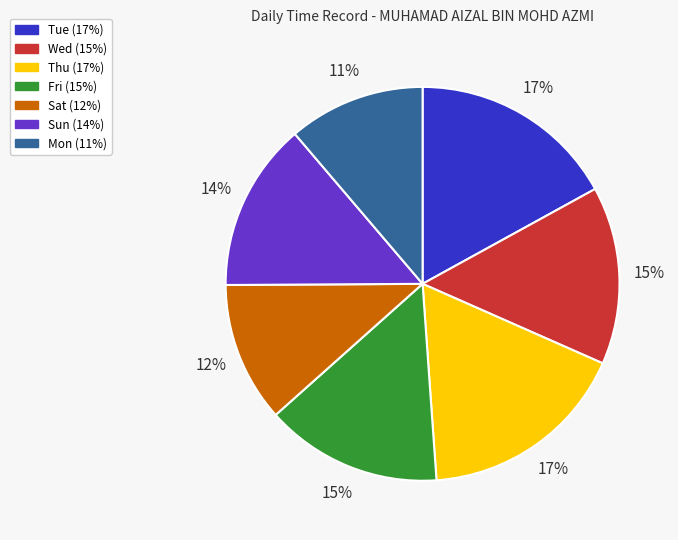

Count the number of slices in the pie.

7